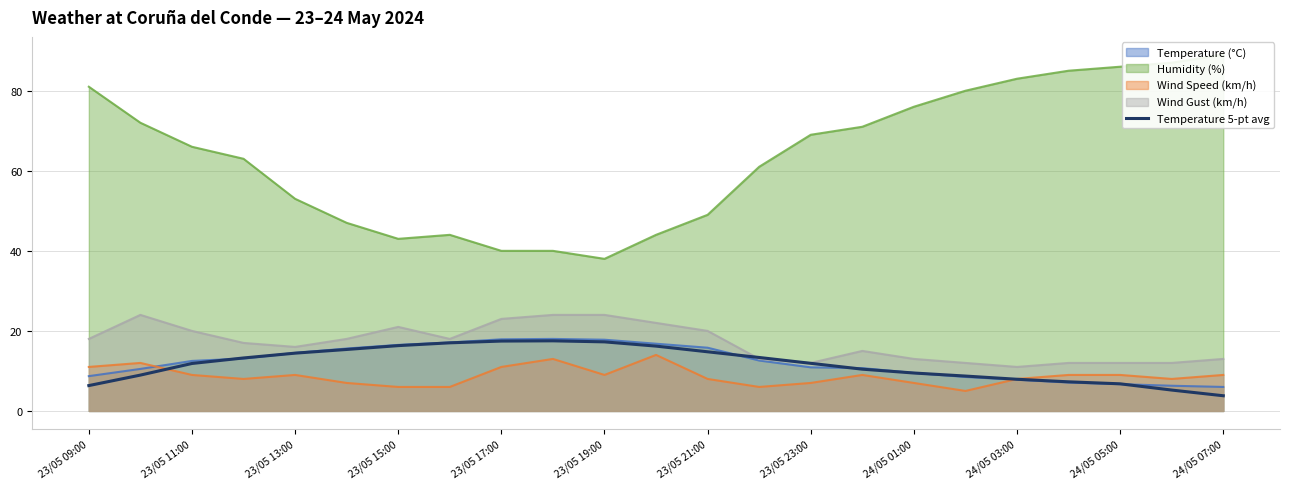

True or false: Temperature (°C) has a value of 15.8 at 23/05 21:00.

True